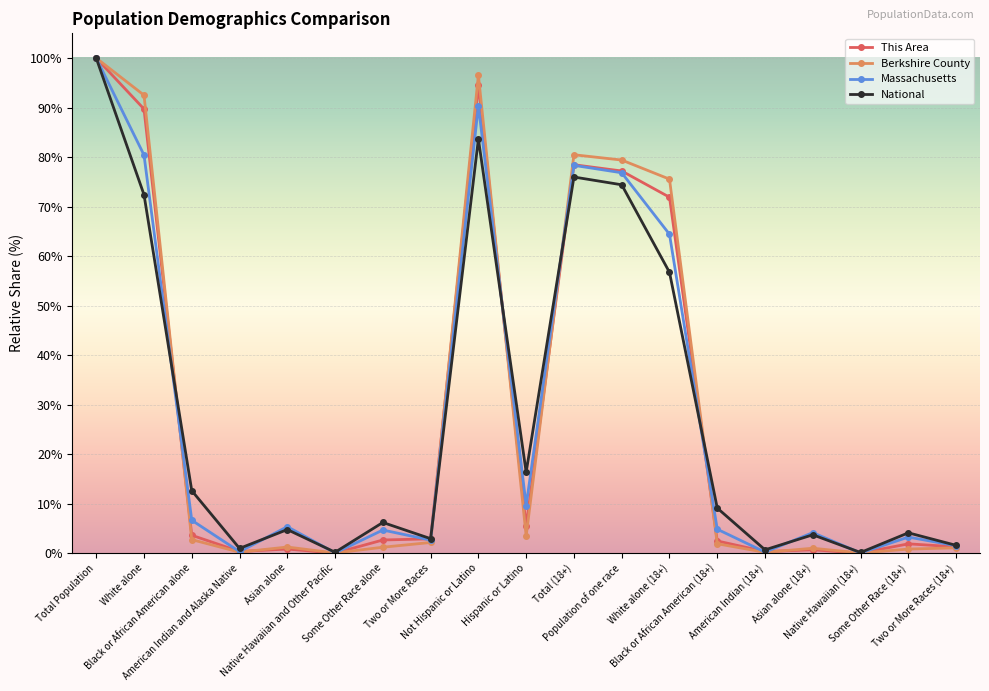

What is the difference between the maximum and second lowest values in the Massachusetts series?

100.0